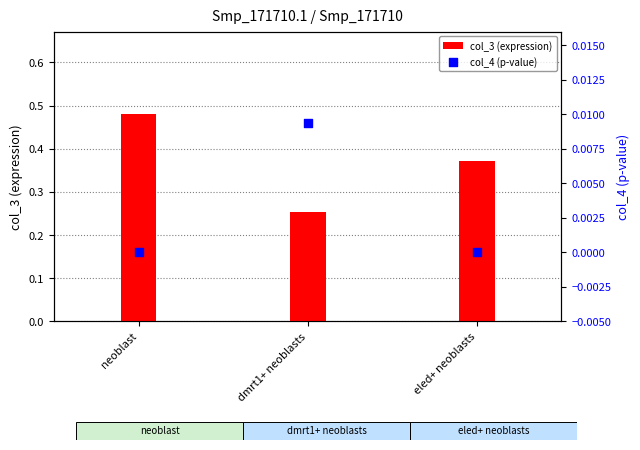

At how many categories does at least one series exceed 0?

3